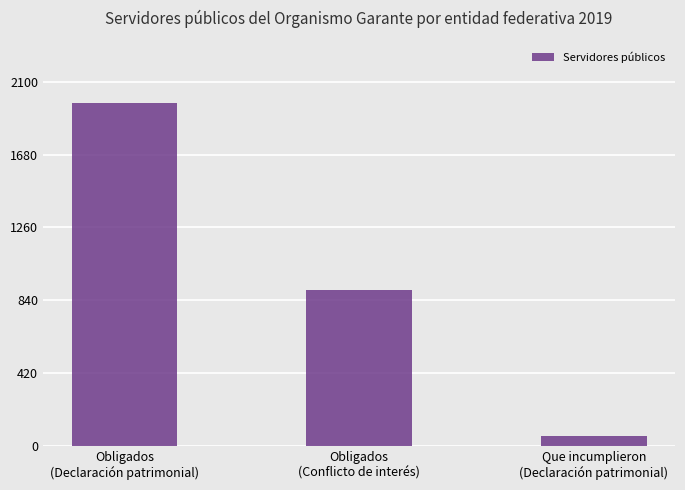

What position from the left is Obligados
(Conflicto de interés)?

2